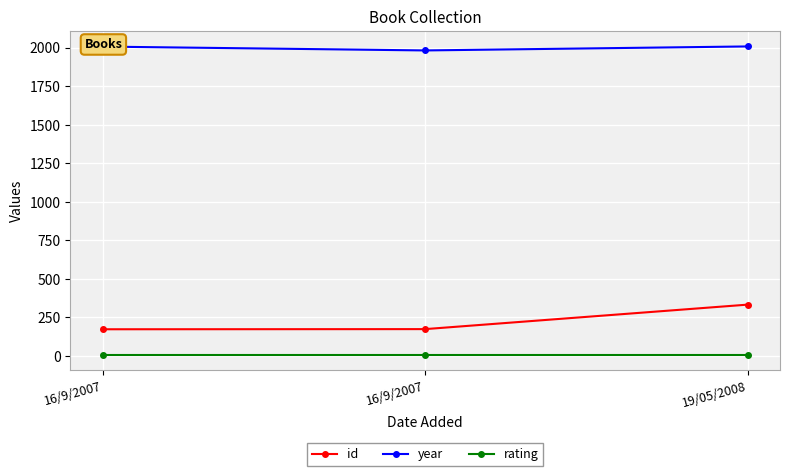

At which category is the sum across all series the highest?

19/05/2008